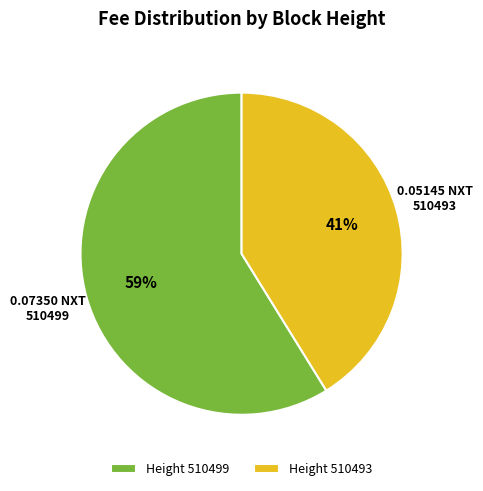

Which category accounts for the majority?

510499